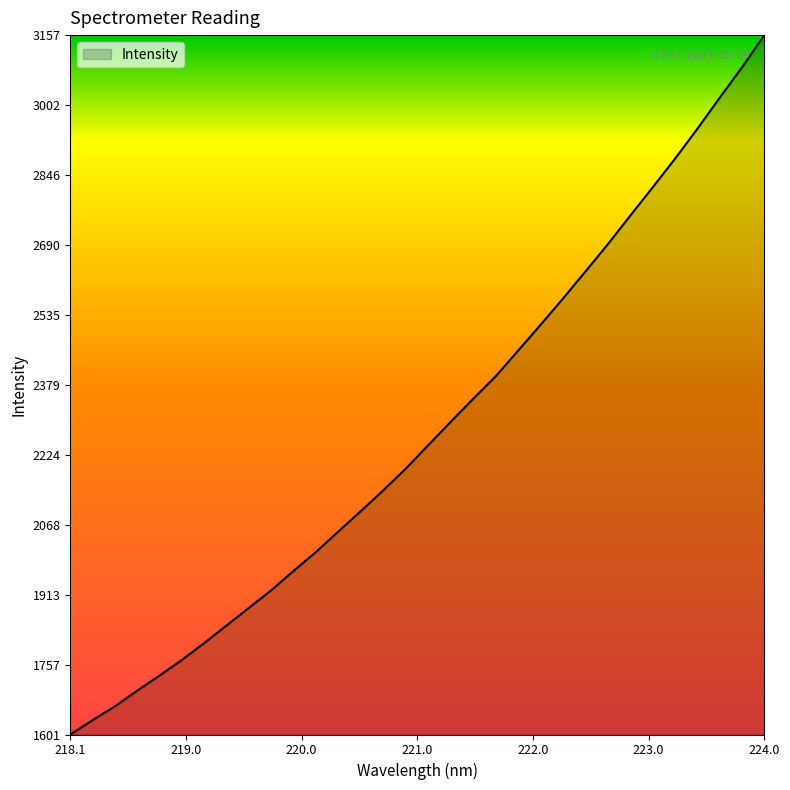

What is the difference between the maximum and second lowest values?

1523.8